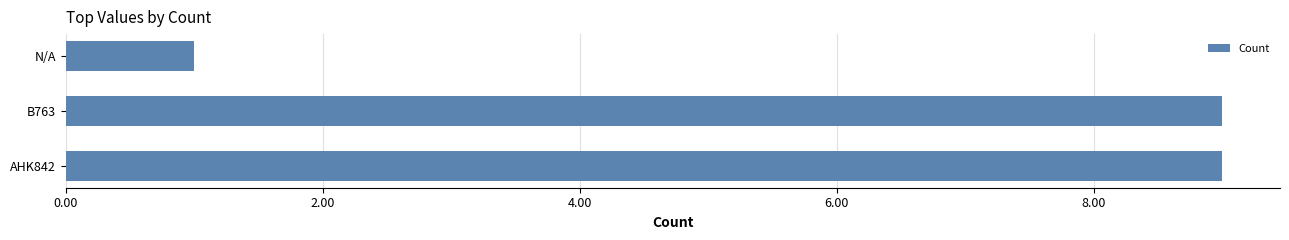

What is the smallest value displayed?

1